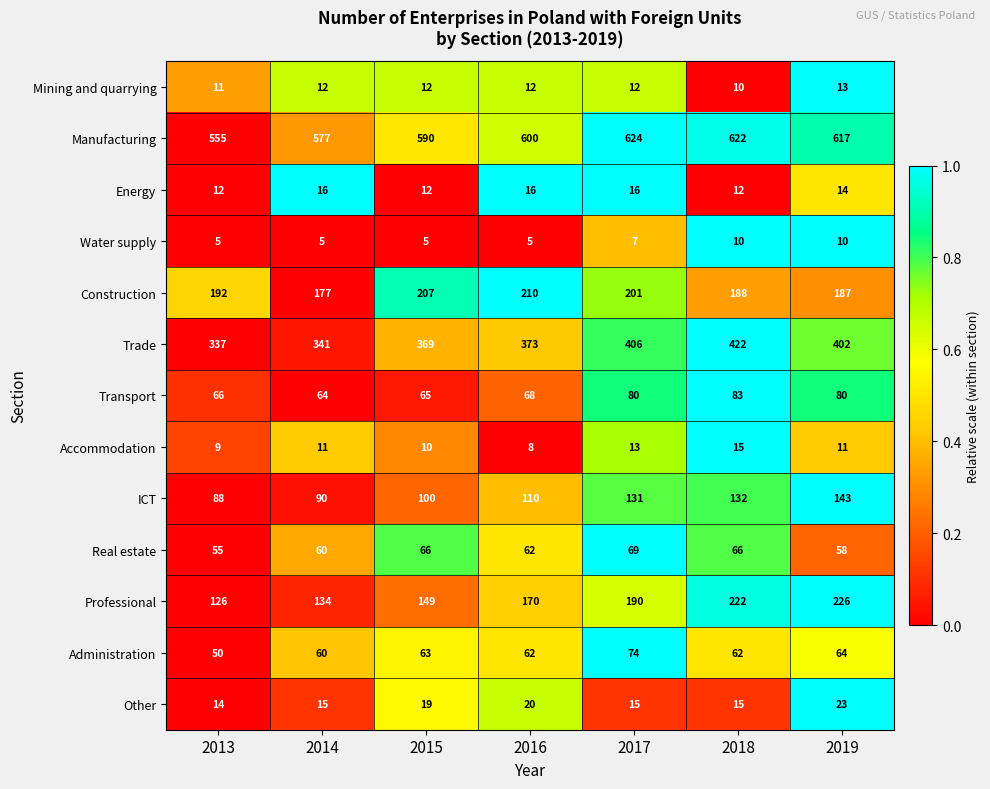

Rank the series at 2017 from highest to lowest value.

Manufacturing, Trade, Construction, Professional, ICT, Transport, Administration, Real estate, Energy, Other, Accommodation, Mining and quarrying, Water supply